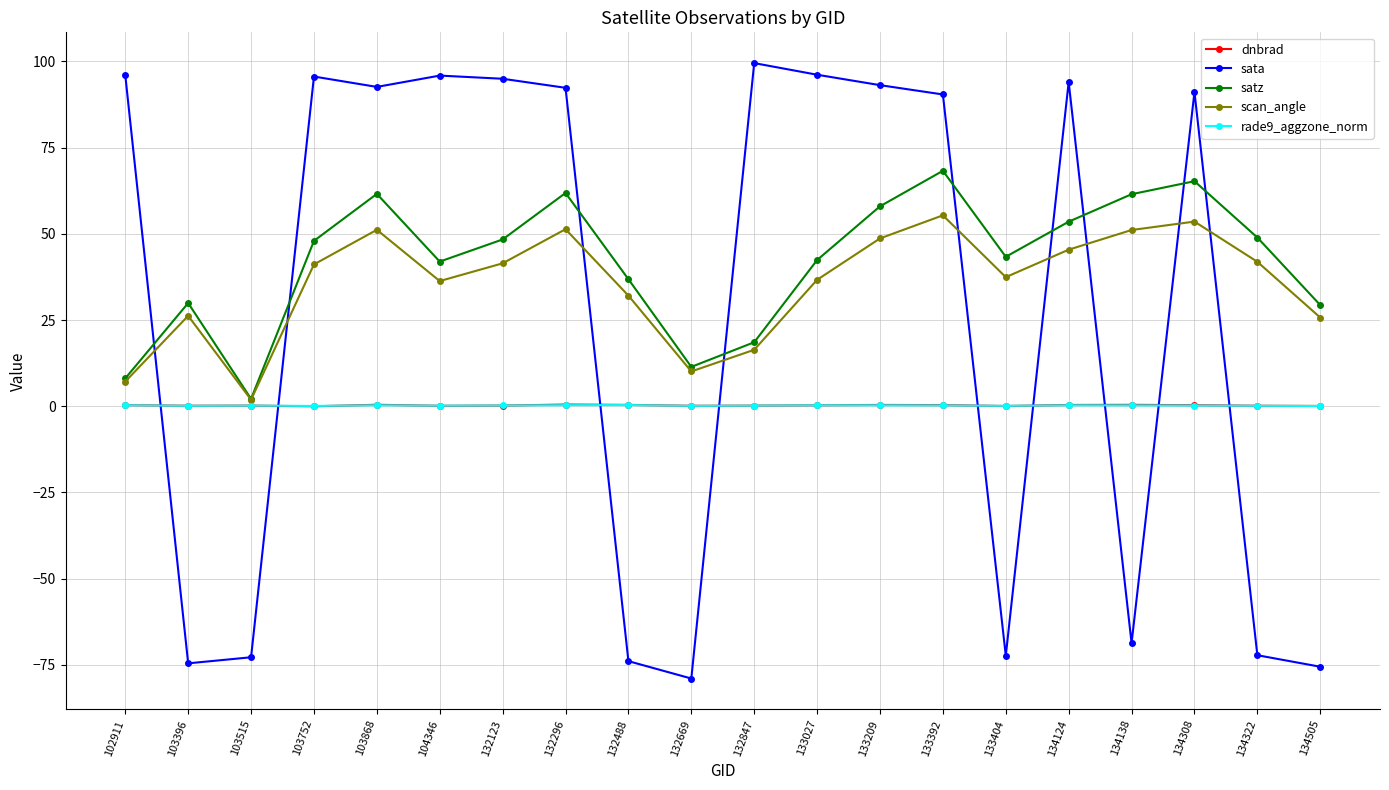

Which series ends up on top after the final intersection of sata and satz?

satz